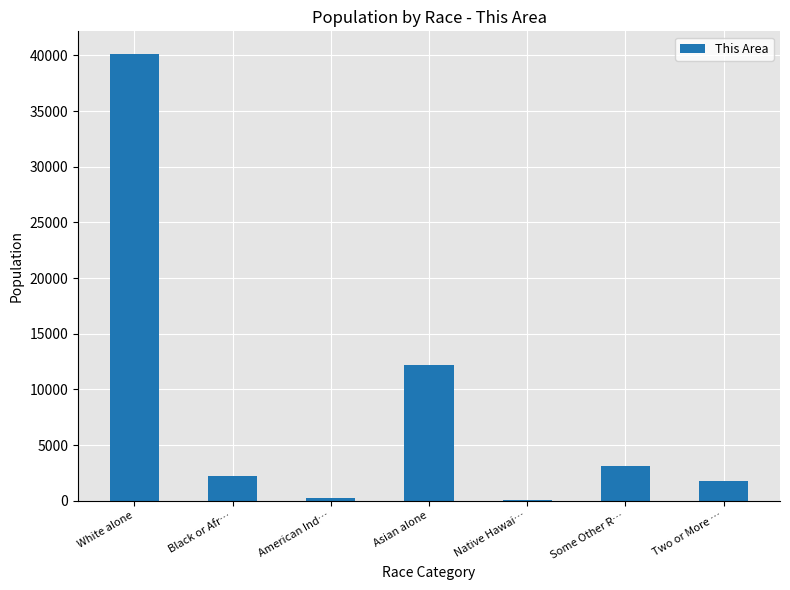

The value at White alone is 40153. True or false?

True